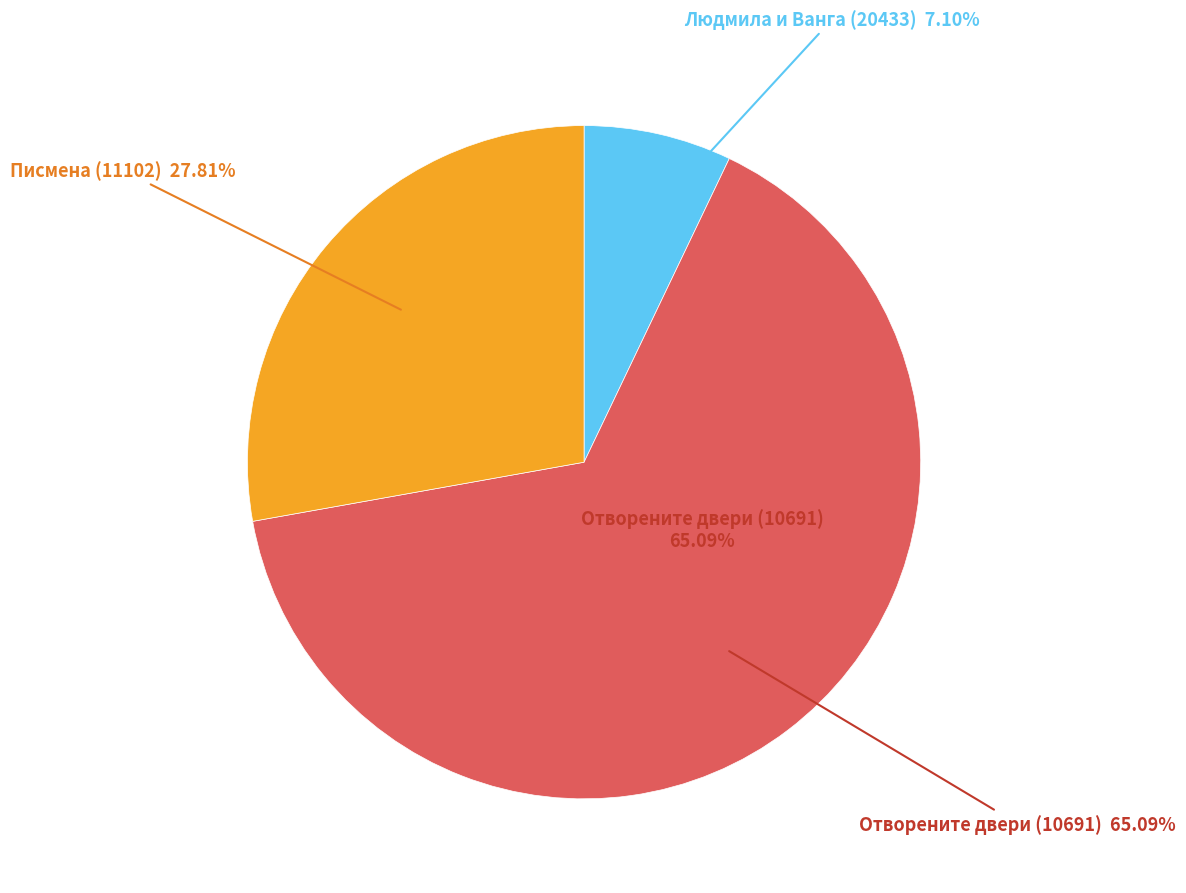

What percentage do Писмена (11102) and Отворените двери (10691) together represent?

92.9%